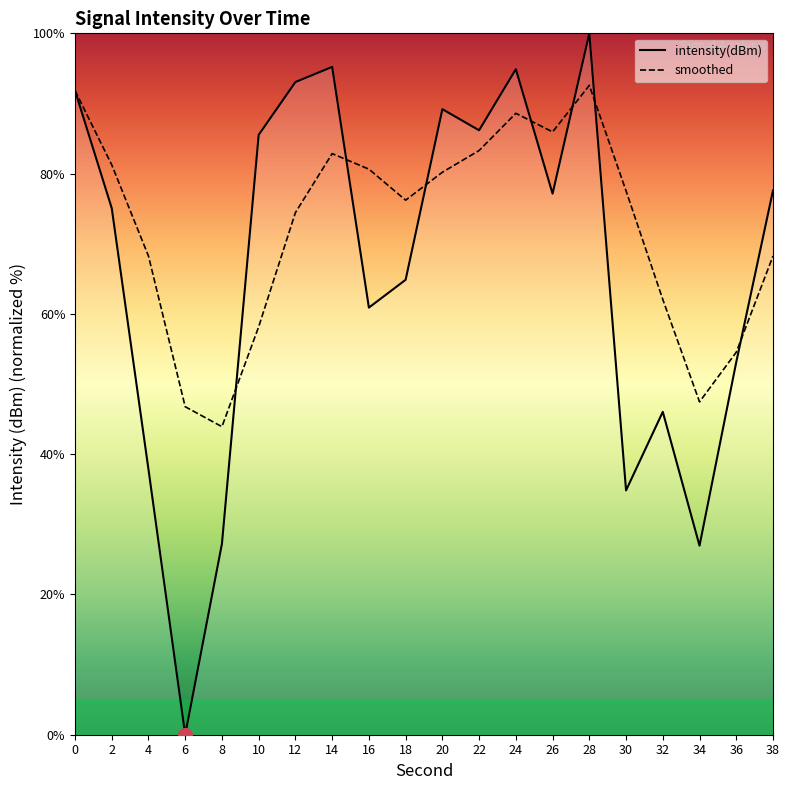

Rank the series by their maximum value, from highest to lowest.

intensity(dBm), smoothed